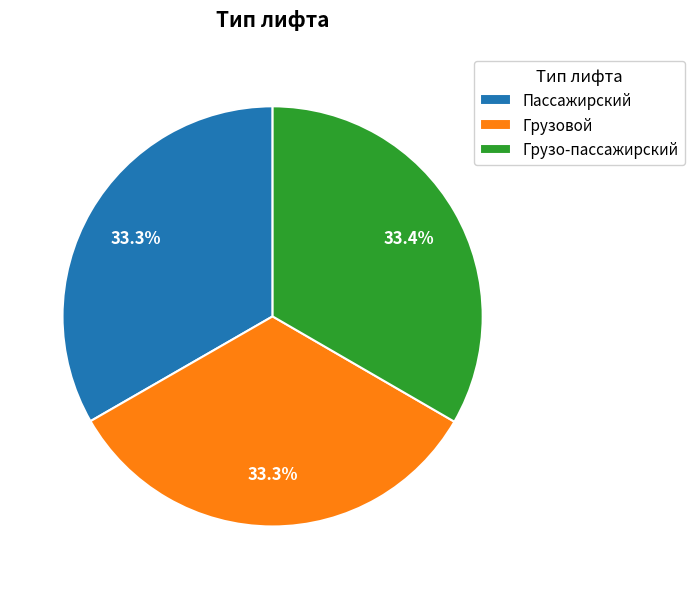

Combined, do Грузовой and Грузо-пассажирский account for over 50%?

Yes